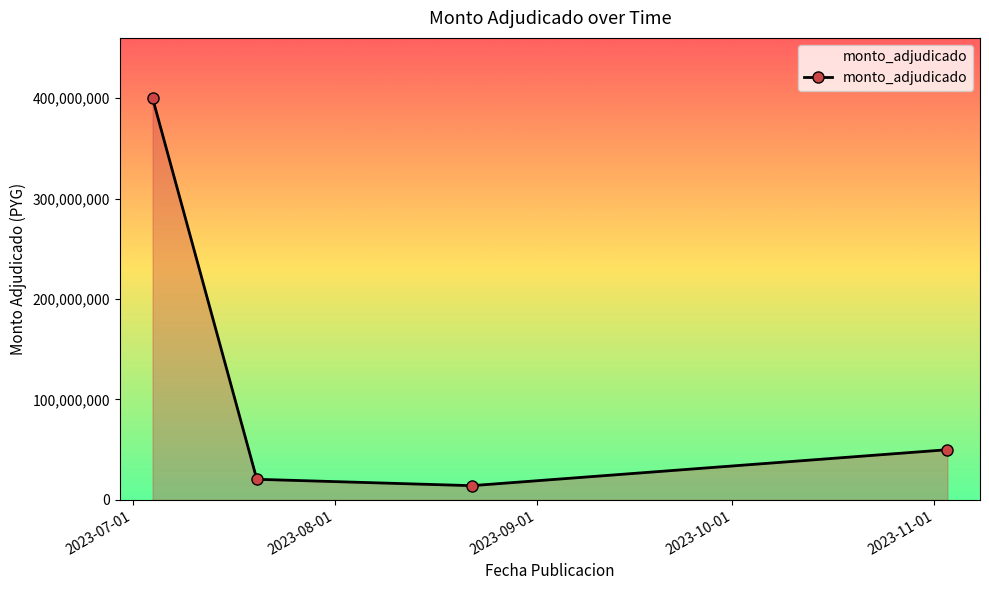

What is the greatest value displayed?

400000000